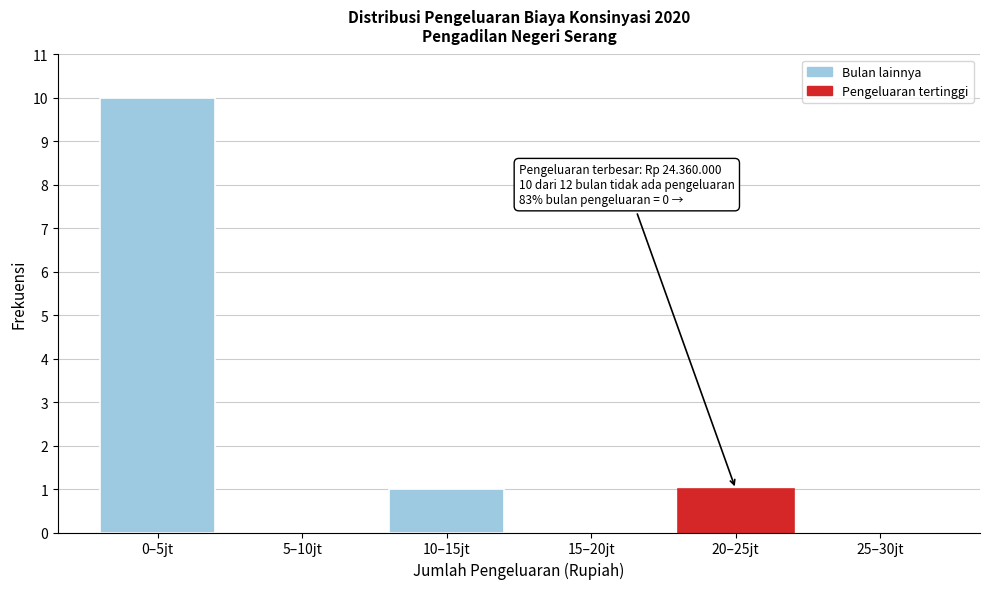

Reading left to right, extract all data points from this chart.

0–5jt=10	5–10jt=0	10–15jt=1	15–20jt=0	20–25jt=1	25–30jt=0